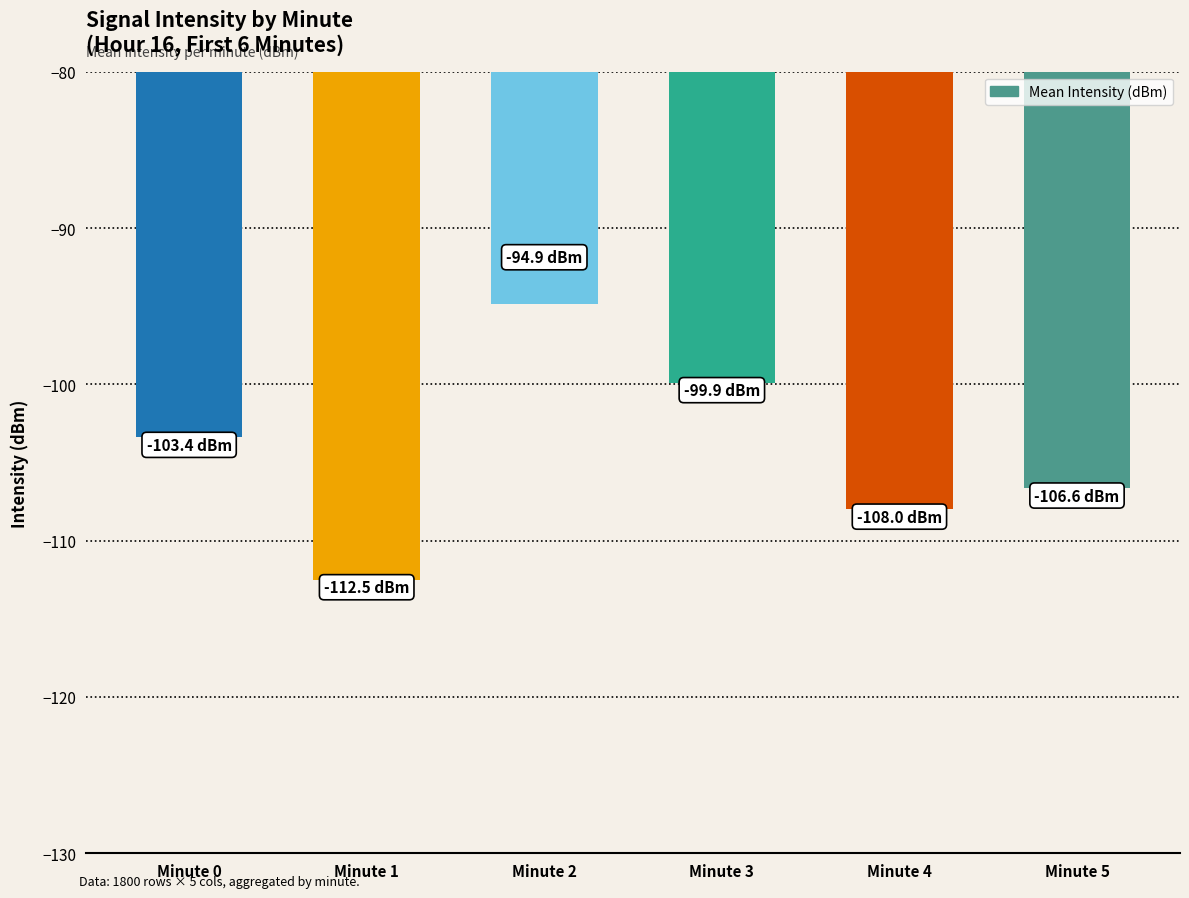

Reading right to left, list all the values displayed in this chart.

Minute 5=-106.6	Minute 4=-108.0	Minute 3=-99.9	Minute 2=-94.9	Minute 1=-112.5	Minute 0=-103.4